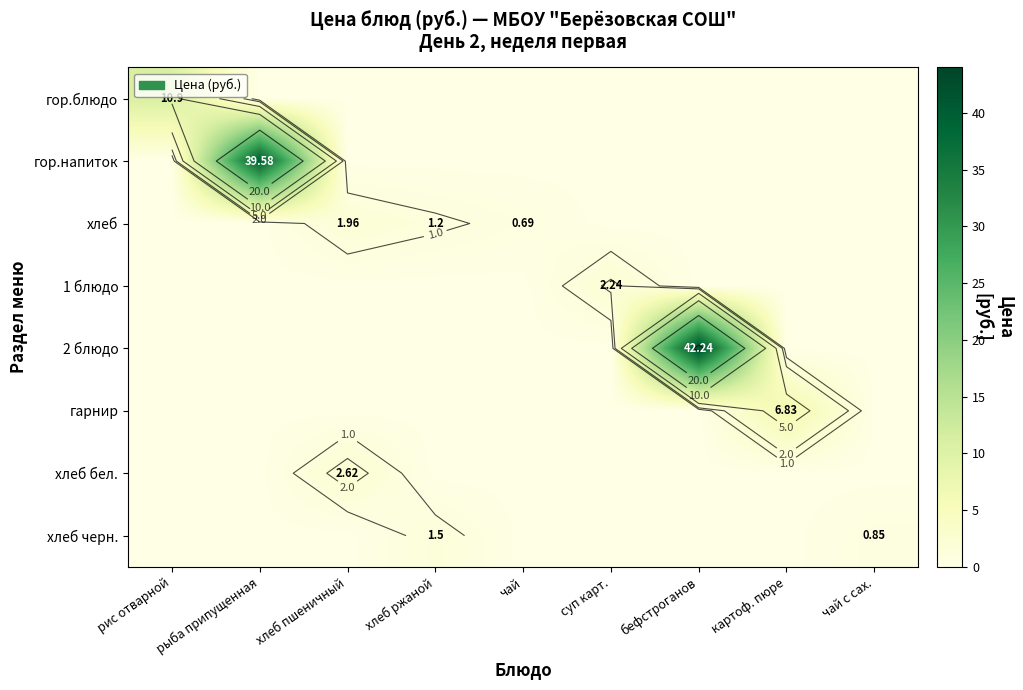

Which series has the largest total across all categories?

2 блюдо